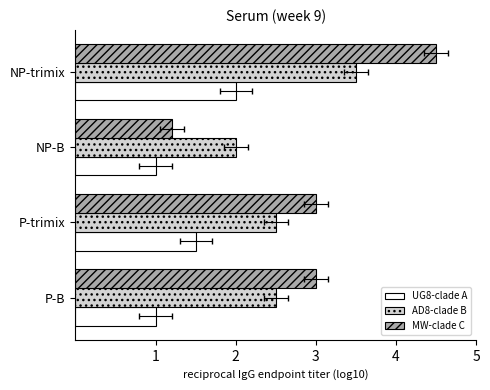

How many series are shown in this chart?

3